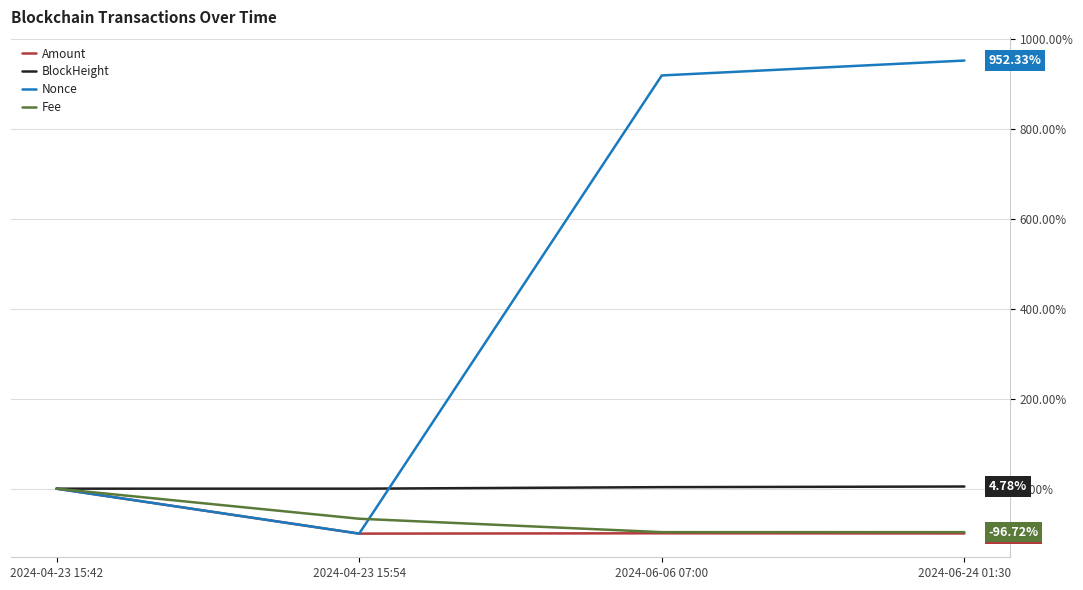

What are all the series names shown in the legend?

Amount, BlockHeight, Nonce, Fee